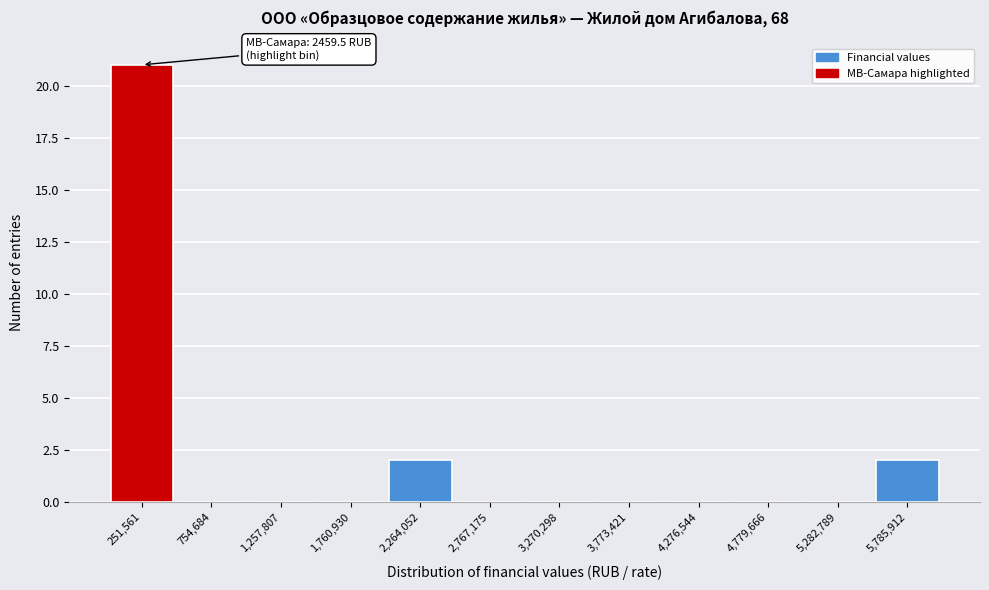

Over which range of the x-axis is the bar tallest?

0 to 500000